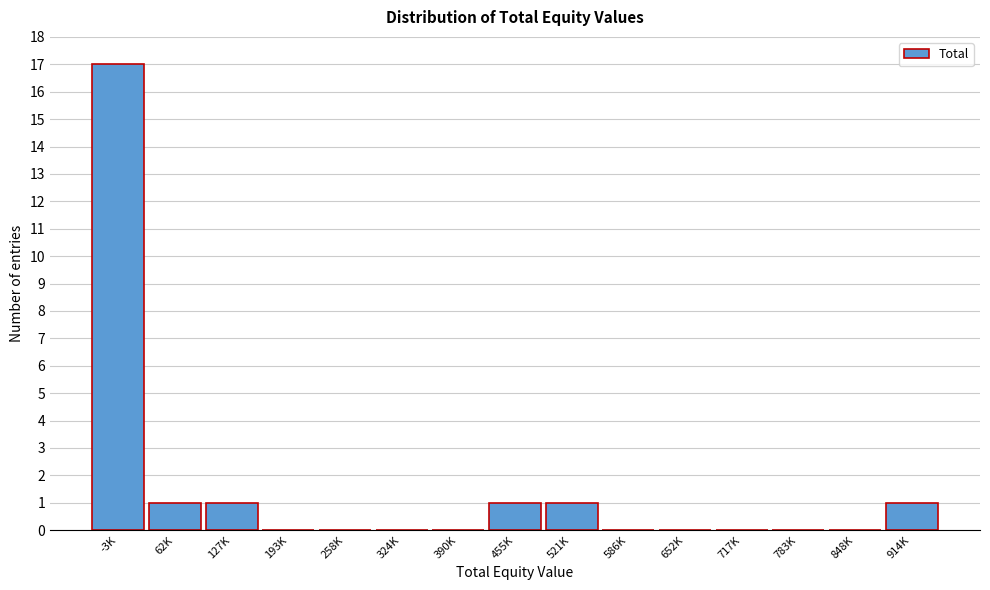

Reading left to right, list all the values displayed in this chart.

-3K=17	62K=1	127K=1	193K=0	258K=0	324K=0	390K=0	455K=1	521K=1	586K=0	652K=0	717K=0	783K=0	848K=0	914K=1